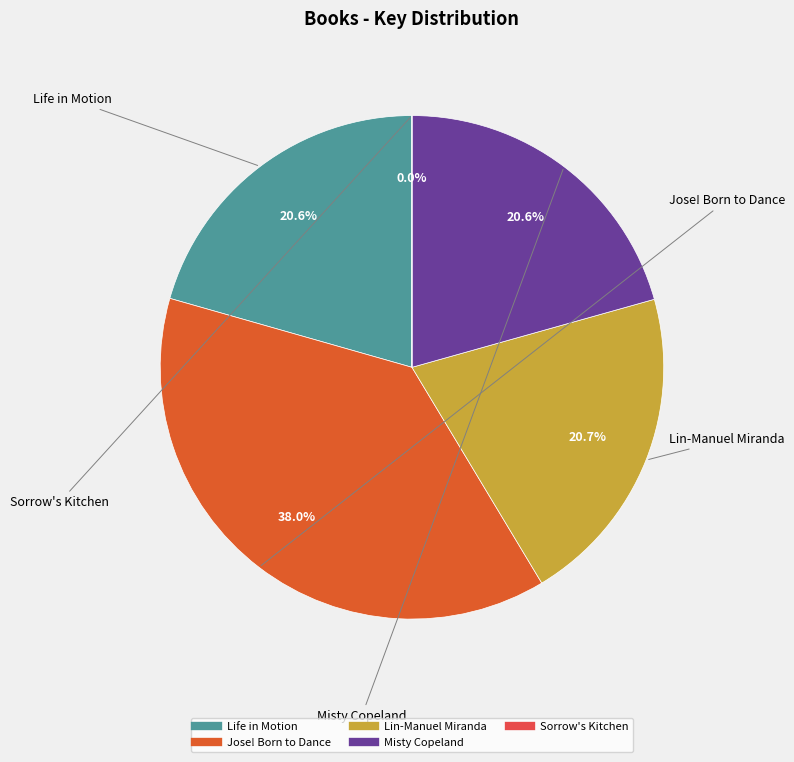

Is there a majority slice in this chart?

No